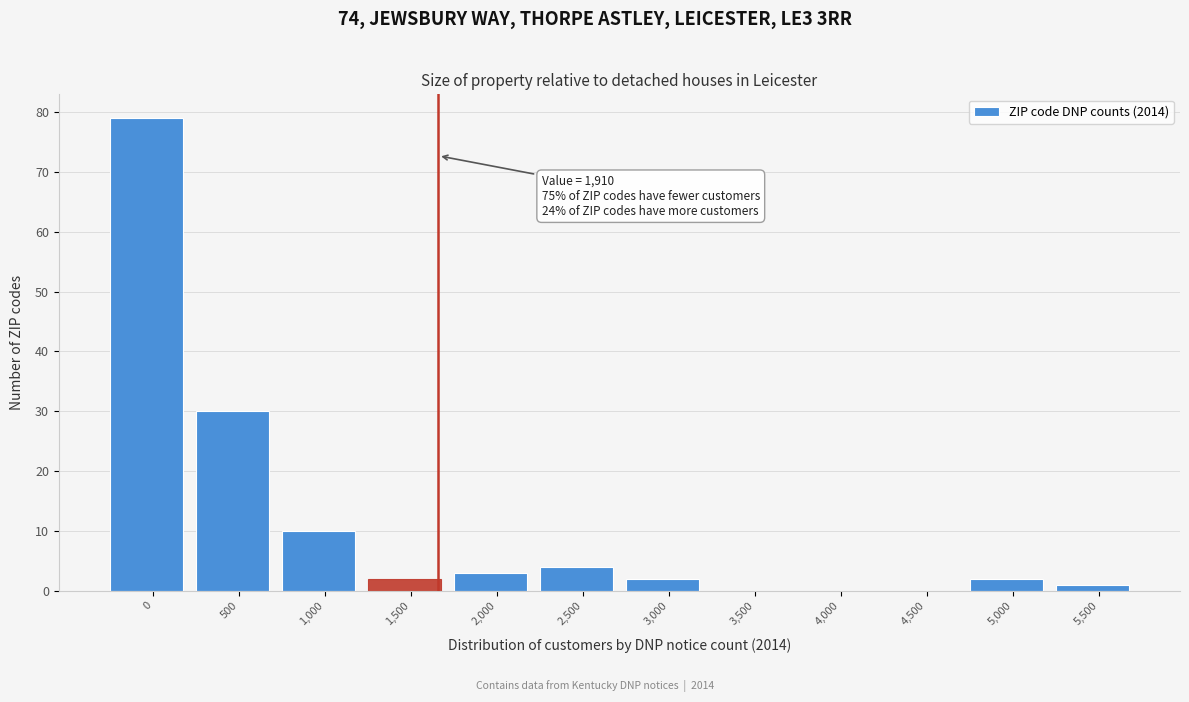

Reading left to right, list all the values displayed in this chart.

0=79	500=30	1,000=10	1,500=2	2,000=3	2,500=4	3,000=2	3,500=0	4,000=0	4,500=0	5,000=2	5,500=1